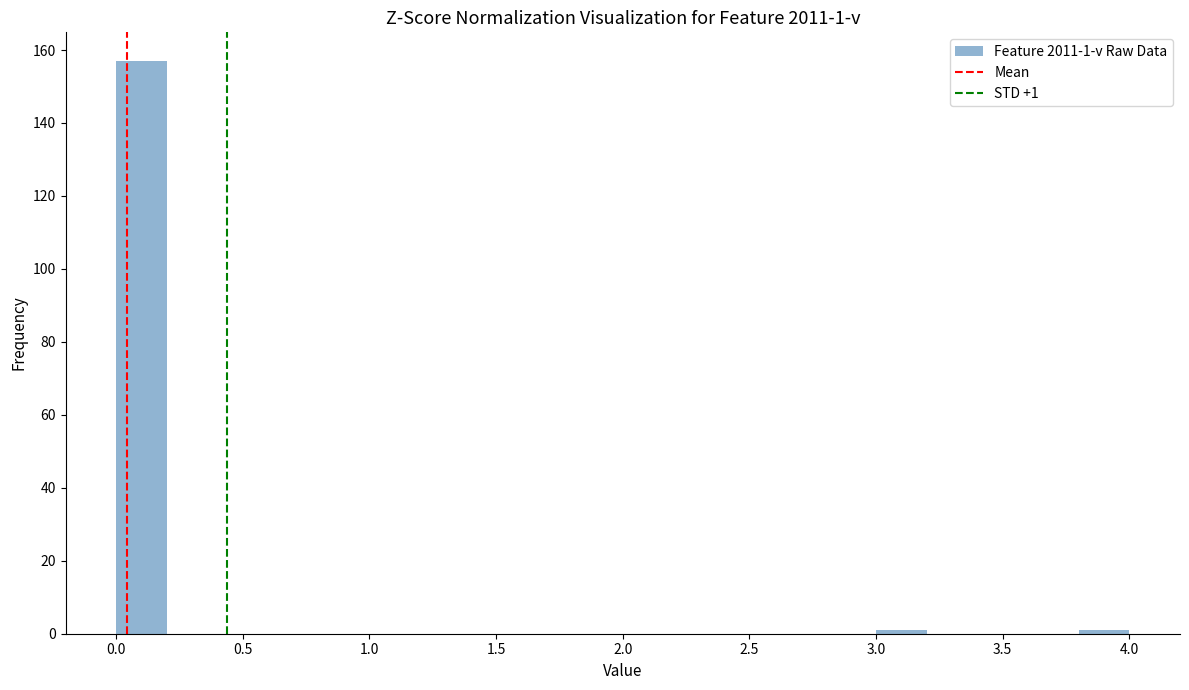

Which range on the x-axis has the tallest bar?

0.0 to 0.2